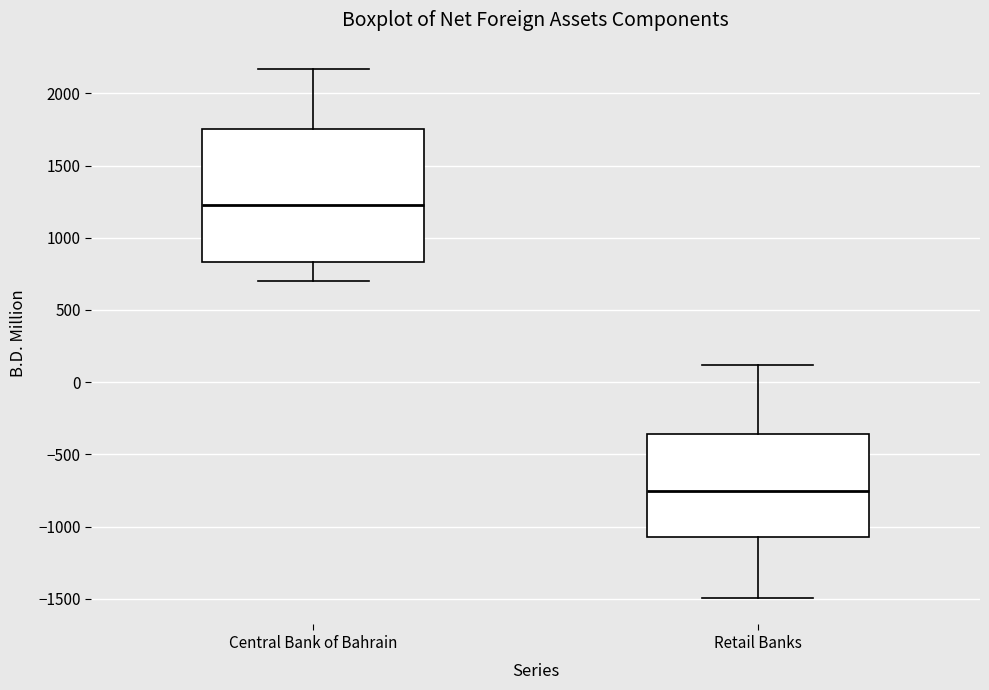

Which box has the lowest median line?

Retail Banks